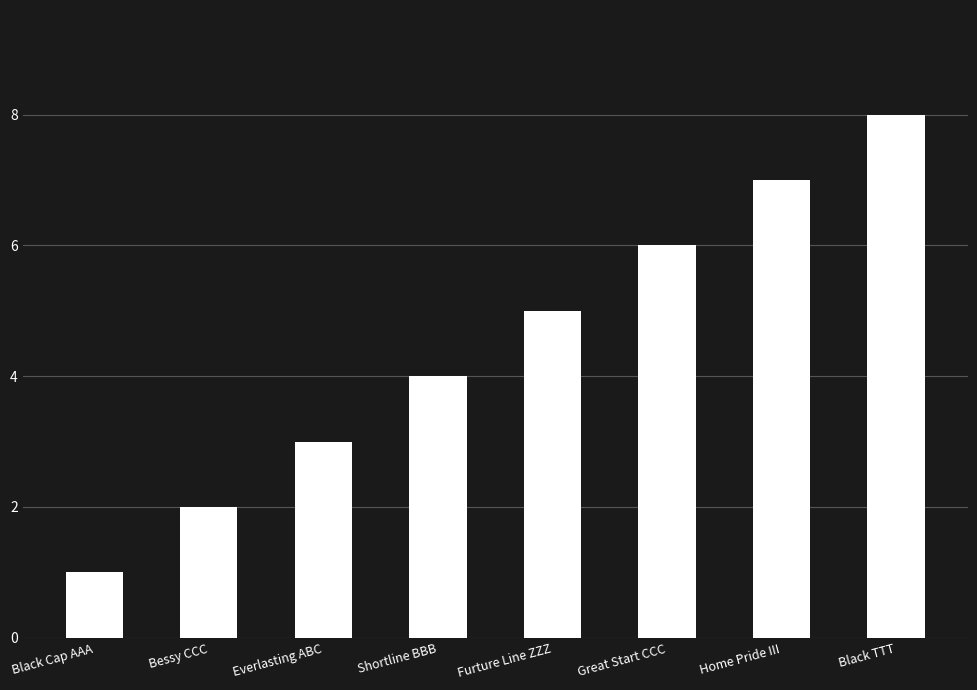

List the labels in order of value, smallest first.

Black Cap AAA, Bessy CCC, Everlasting ABC, Shortline BBB, Furture Line ZZZ, Great Start CCC, Home Pride III, Black TTT